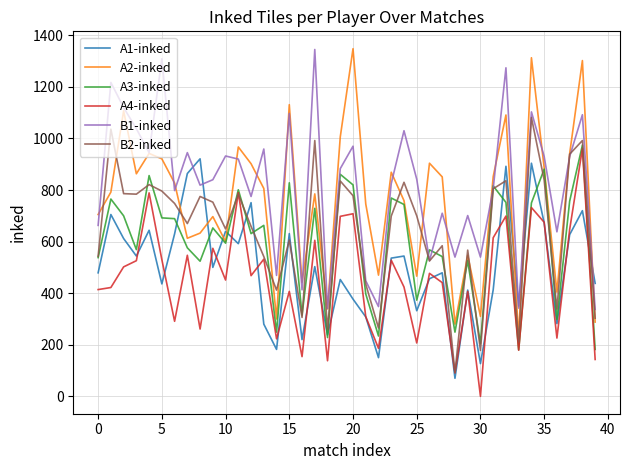

Which series has the widest spread of values?

A2-inked